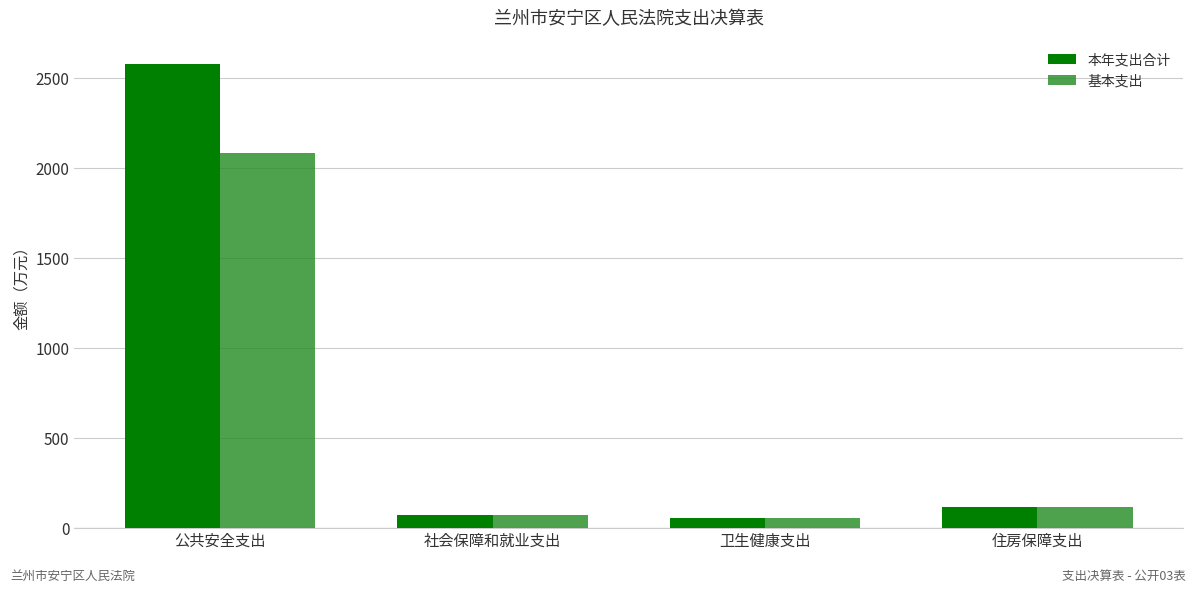

What is the difference between the maximum and minimum values in the 基本支出 series?

2024.2